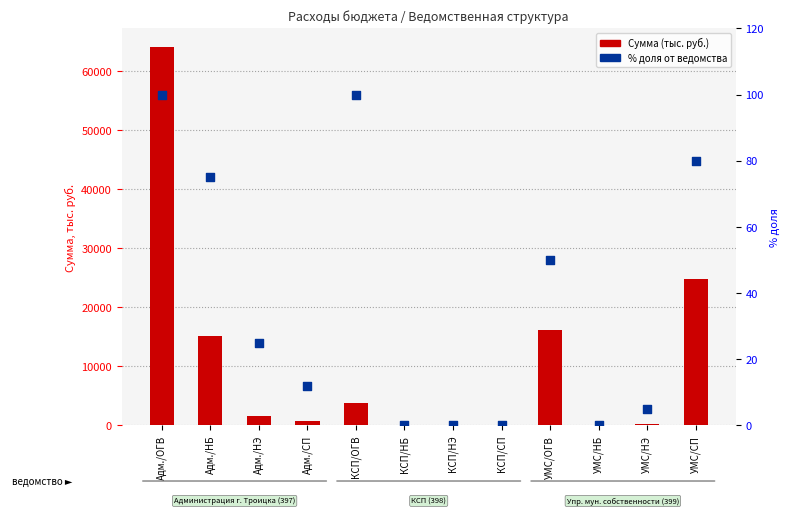

Which series contains the highest Y value?

Сумма (тыс. руб.)